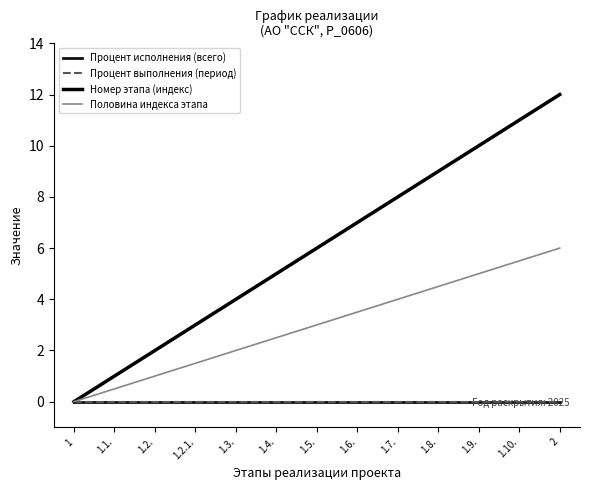

Reading right to left, extract all data points from this chart.

Процент исполнения (всего): 0.0	0.0	0.0	0.0	0.0	0.0	0.0	0.0	0.0	0.0	0.0	0.0	0.0
Процент выполнения (период): 0.0	0.0	0.0	0.0	0.0	0.0	0.0	0.0	0.0	0.0	0.0	0.0	0.0
Номер этапа (индекс): 12.0	11.0	10.0	9.0	8.0	7.0	6.0	5.0	4.0	3.0	2.0	1.0	0.0
Половина индекса этапа: 6.0	5.5	5.0	4.5	4.0	3.5	3.0	2.5	2.0	1.5	1.0	0.5	0.0